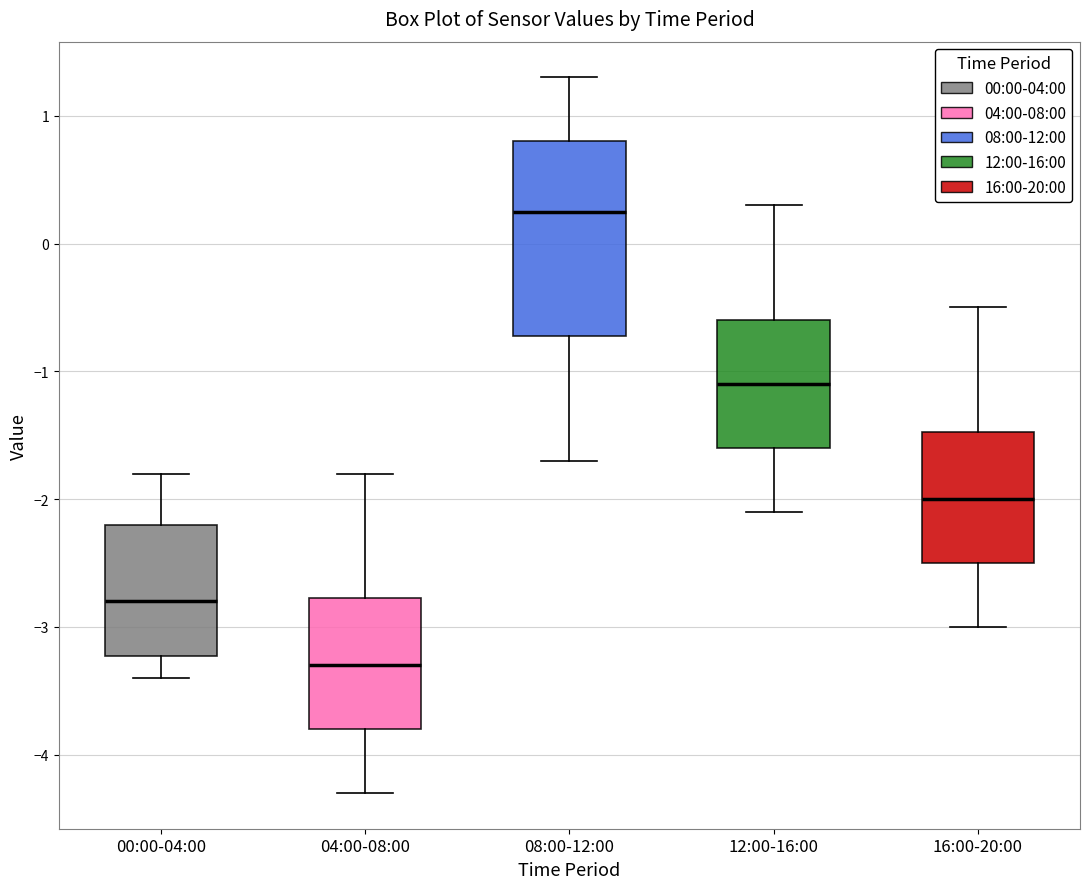

Reading left to right, transcribe this box plot: for each box, give where its median line is, the range the box spans, and where its two whiskers end, as read against the y-axis. The values are not printed on the chart, so give them approximately, as read against the axis.

00:00-04:00: median -2.8, box -3.2 to -2.2, whiskers -3.4 to -1.8
04:00-08:00: median -3.3, box -3.8 to -2.8, whiskers -4.3 to -1.8
08:00-12:00: median 0.3, box -0.7 to 0.8, whiskers -1.7 to 1.3
12:00-16:00: median -1.1, box -1.6 to -0.6, whiskers -2.1 to 0.3
16:00-20:00: median -2.0, box -2.5 to -1.5, whiskers -3.0 to -0.5